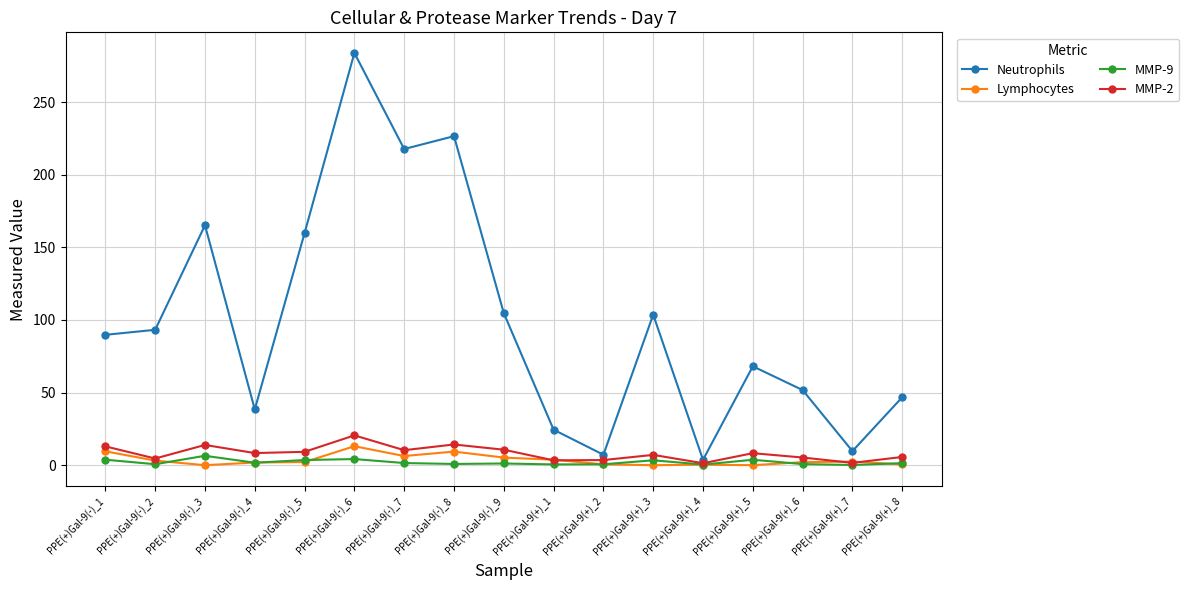

Which series has the widest spread of values?

Neutrophils